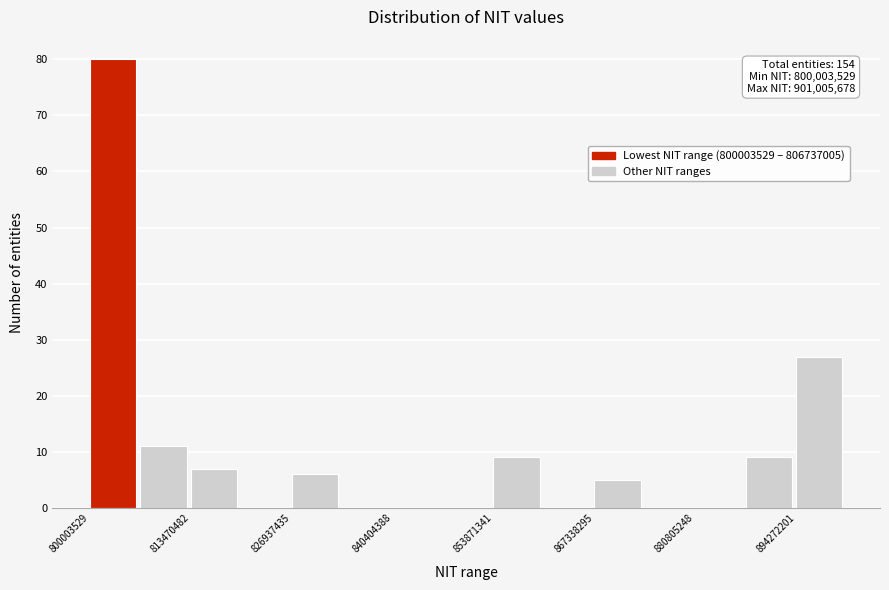

Read against the x-axis, roughly where is the centre of the tallest bar?

804000000